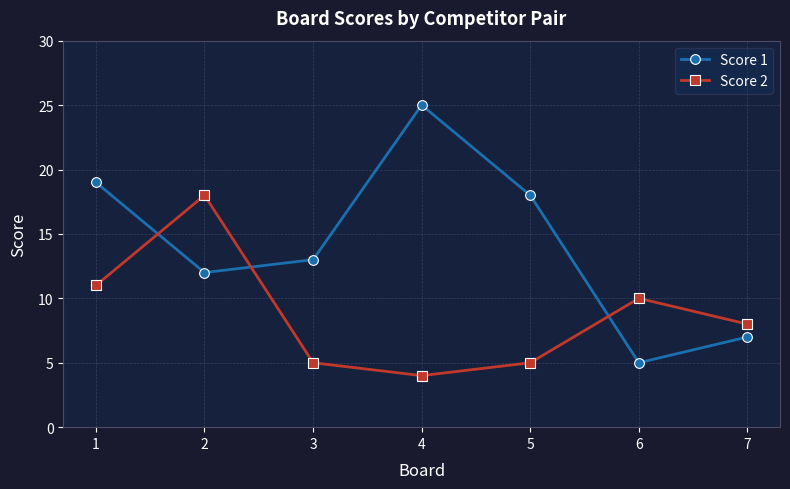

At 3, list the series in order from smallest to largest.

Score 2, Score 1